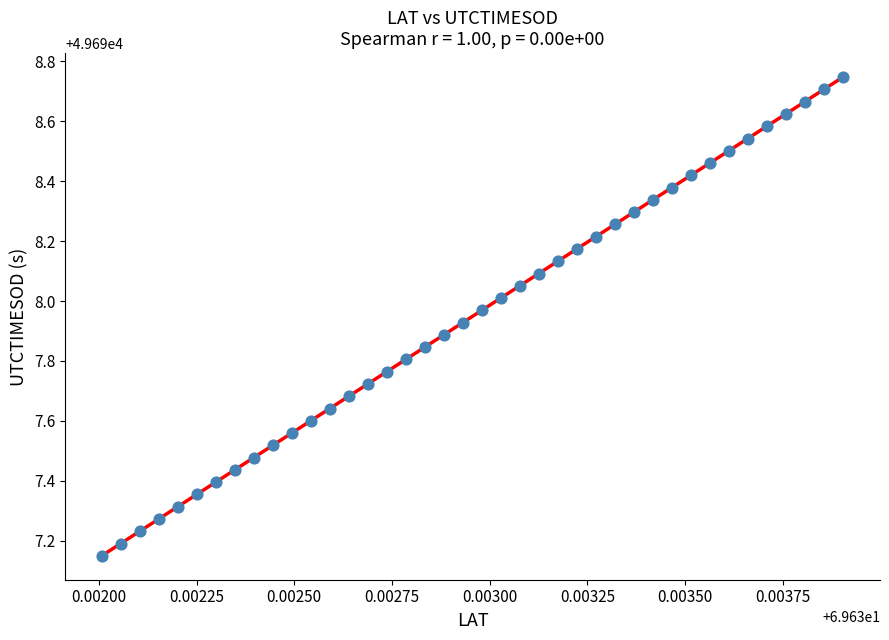

How many points are shown in the scatter plot?

40